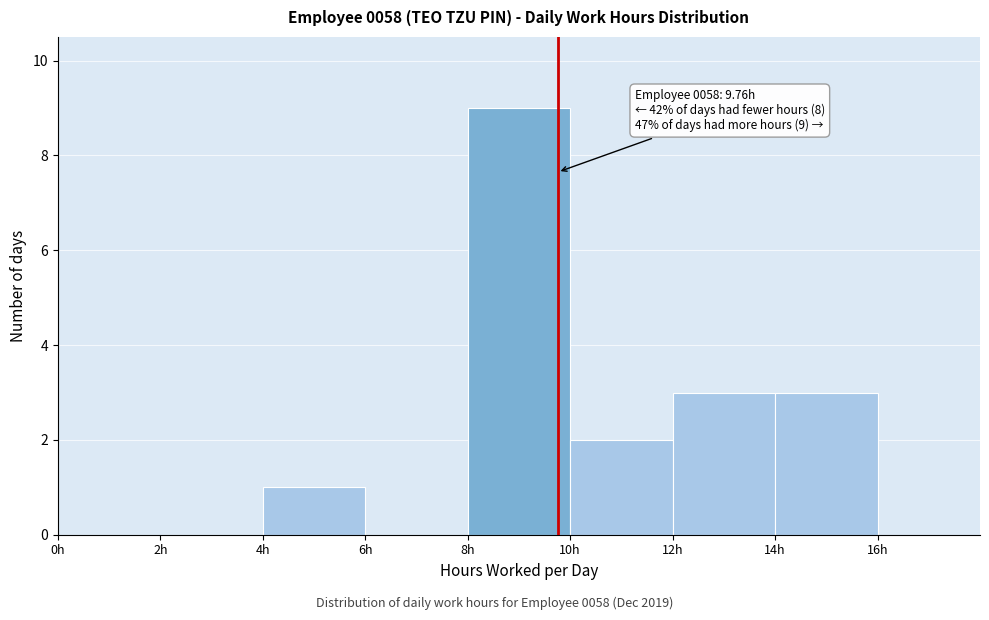

Which range on the x-axis has the tallest bar?

8 to 10